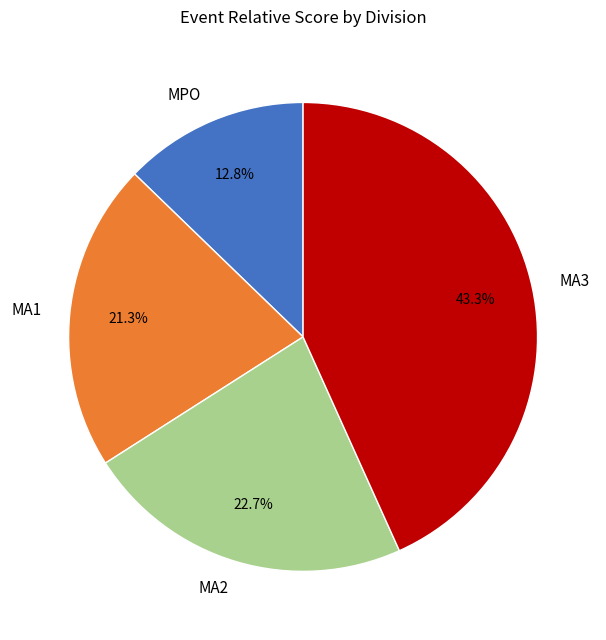

What is the ratio of the value at MPO to the value at MA2?

0.6